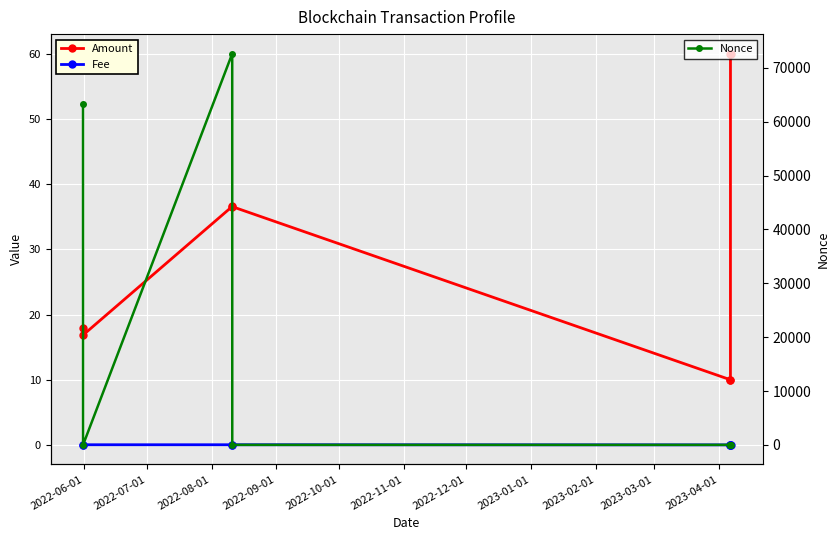

What is the sum of all Fee values?

0.2